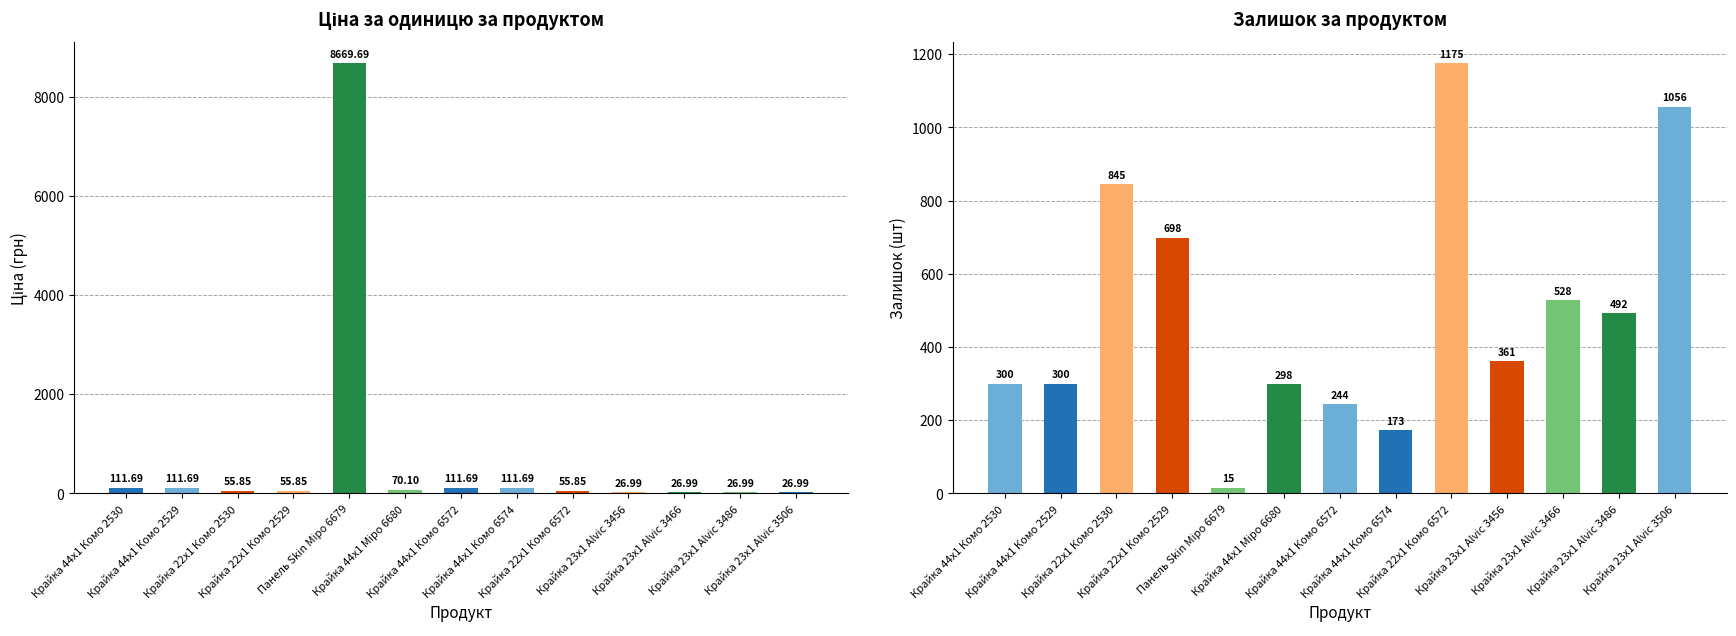

What is the difference between the maximum and second lowest values in the Ціна series?

8642.7